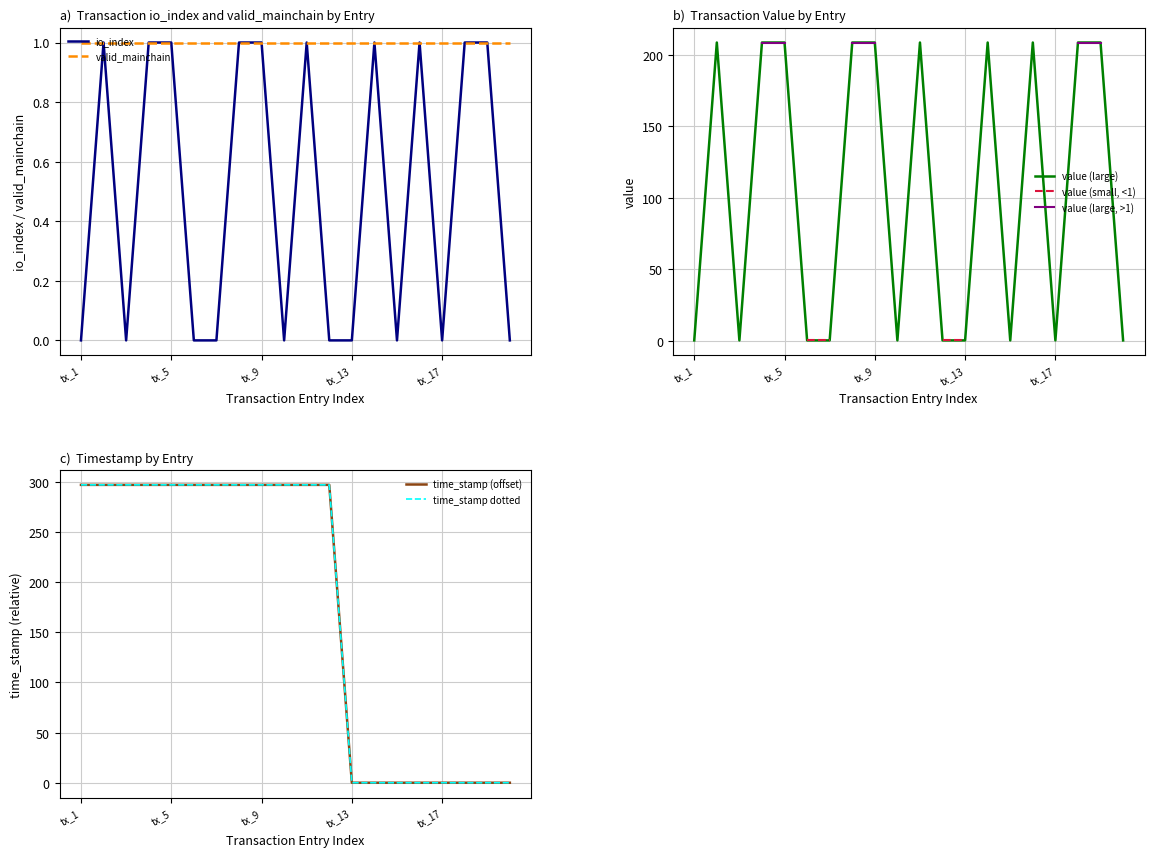

What is the difference between the second highest and second lowest values in the io_index series?

1